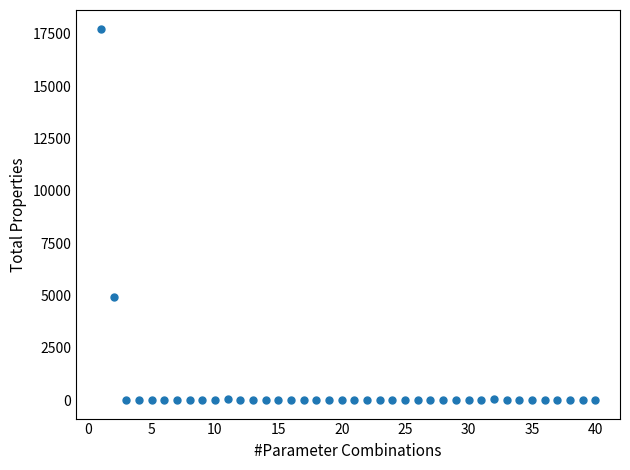

What is the range of Y values (max minus min)?

17759